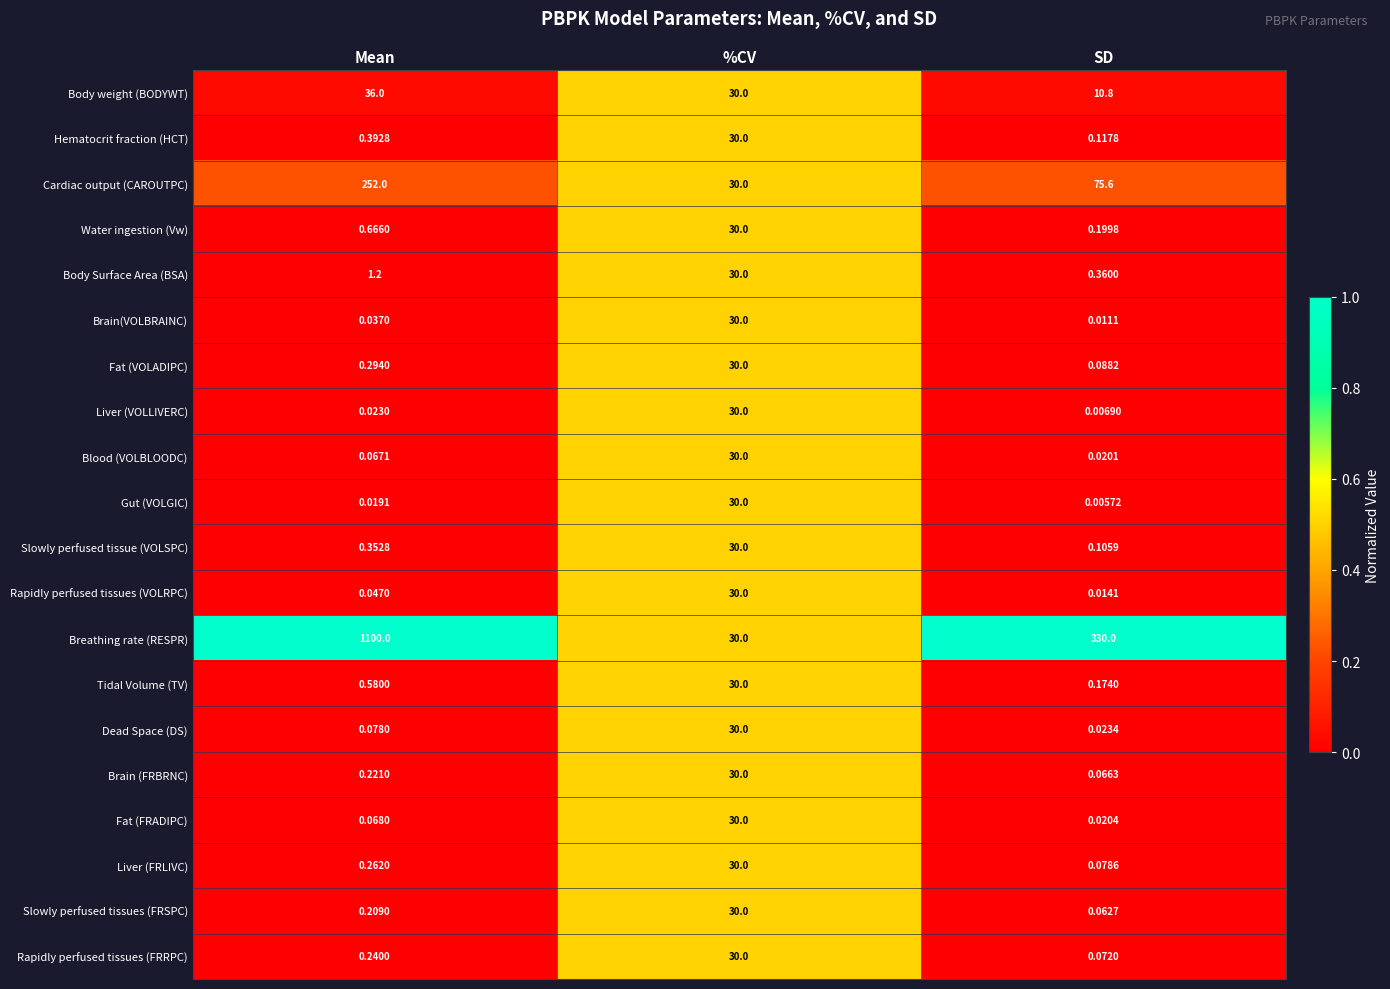

At SD, list the series in order from largest to smallest.

Breathing rate (RESPR), Cardiac output (CAROUTPC), Body weight (BODYWT), Body Surface Area (BSA), Water ingestion (Vw), Tidal Volume (TV), Hematocrit fraction (HCT), Slowly perfused tissue (VOLSPC), Fat (VOLADIPC), Liver (FRLIVC), Rapidly perfused tissues (FRRPC), Brain (FRBRNC), Slowly perfused tissues (FRSPC), Dead Space (DS), Fat (FRADIPC), Blood (VOLBLOODC), Rapidly perfused tissues (VOLRPC), Brain(VOLBRAINC), Liver (VOLLIVERC), Gut (VOLGIC)